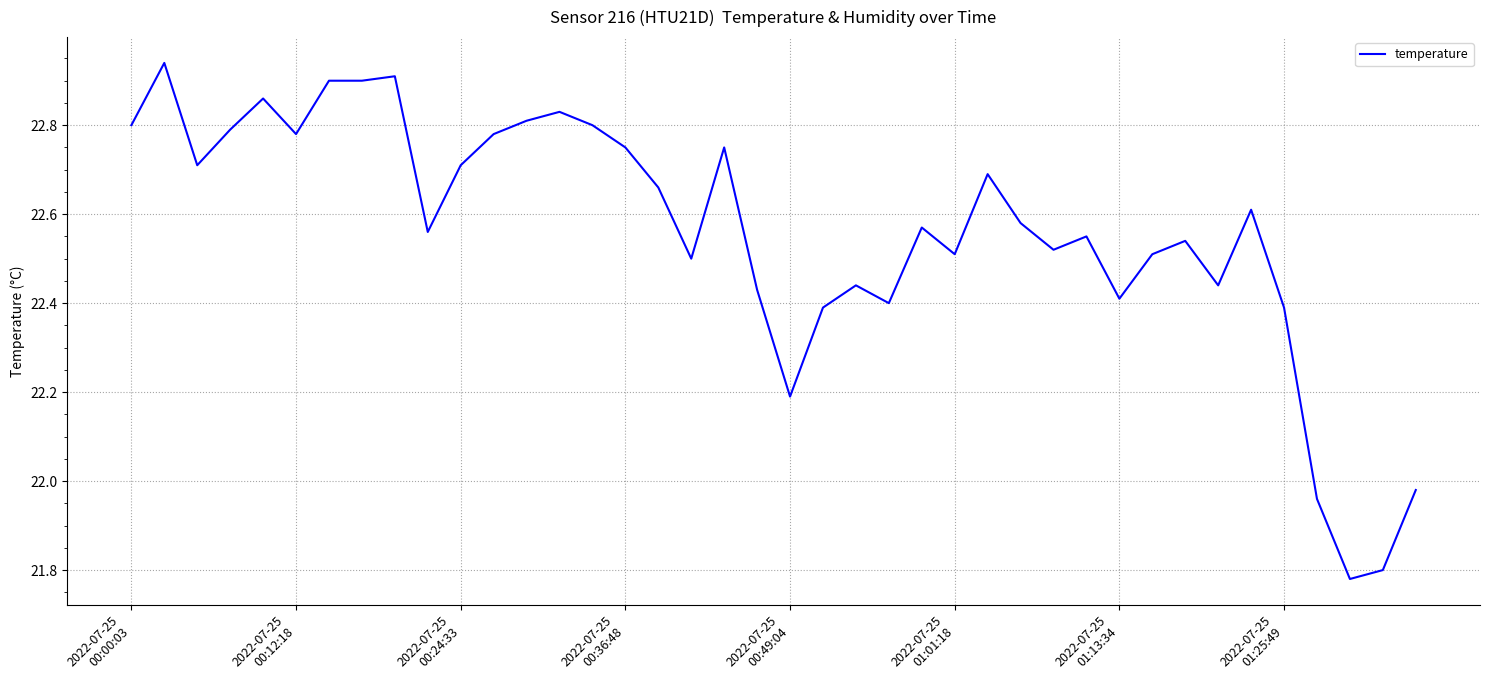

Does the chart display data point markers on the line(s)?

No